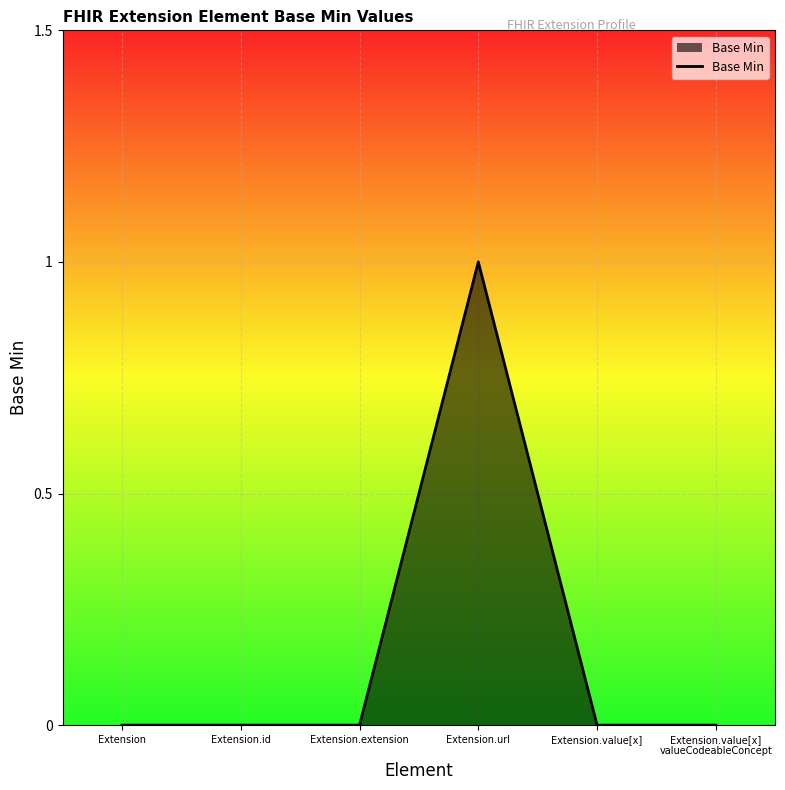

True or false: the data has more than 0 interior local peaks.

True